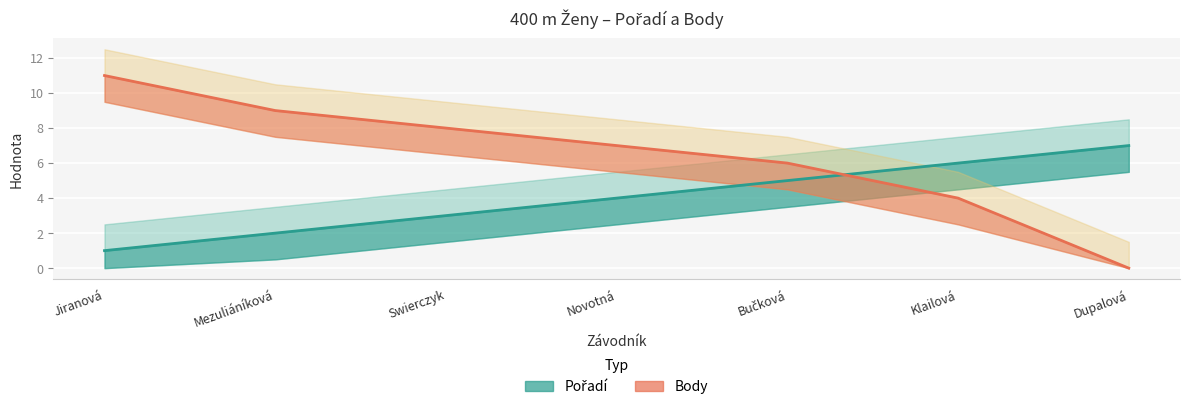

What is the difference between the Body values at Dupalová and Mezuliáníková?

9